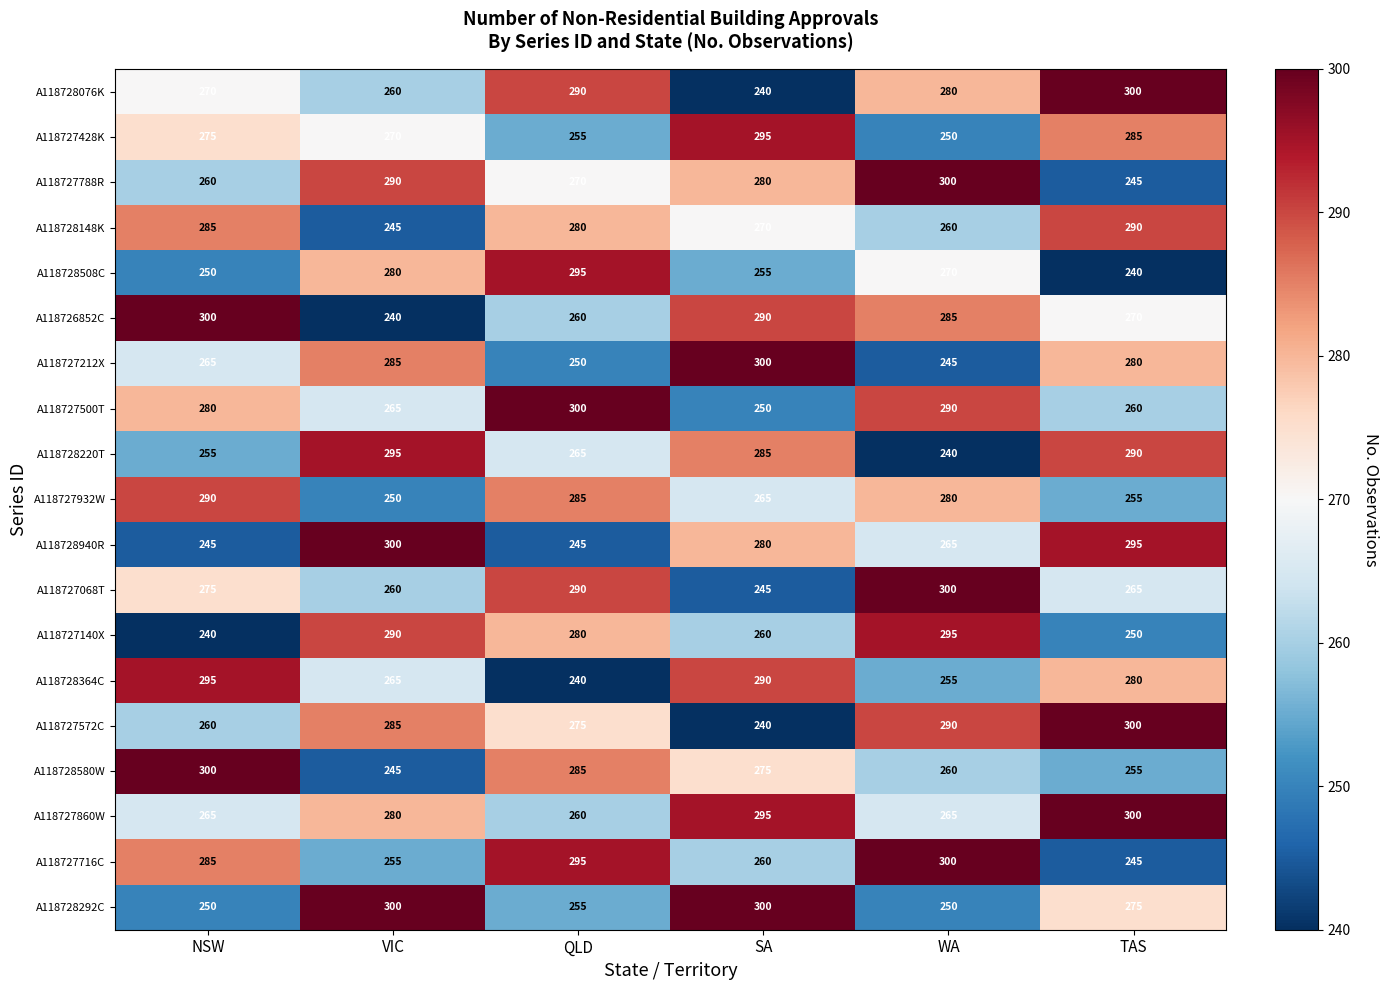

What is the difference between the highest and lowest values at VIC?

60